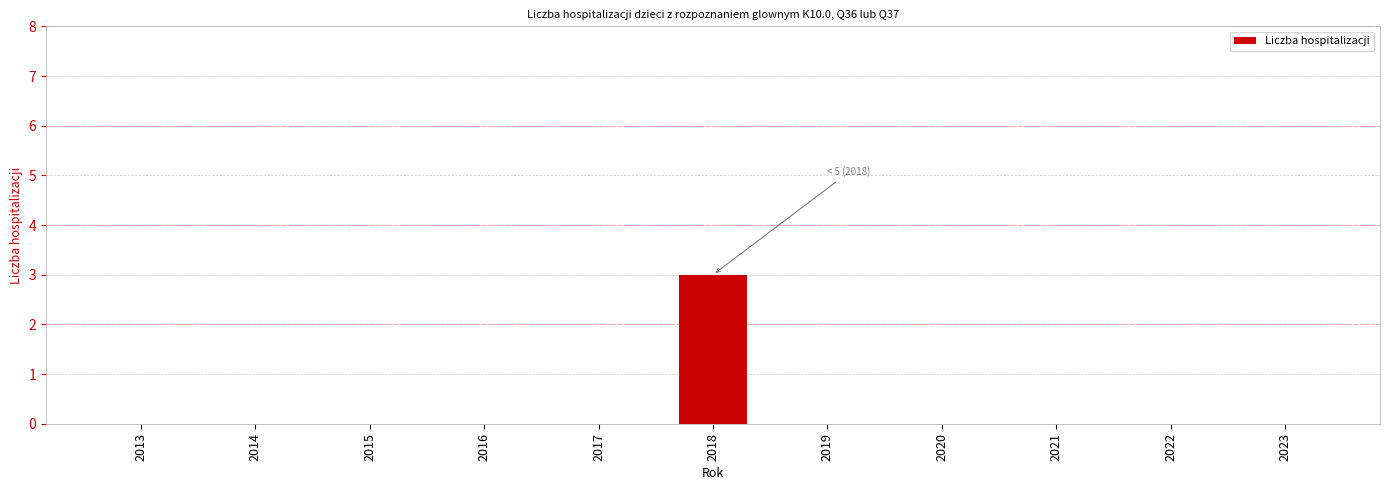

At which category does the chart reach its peak across all series?

2018